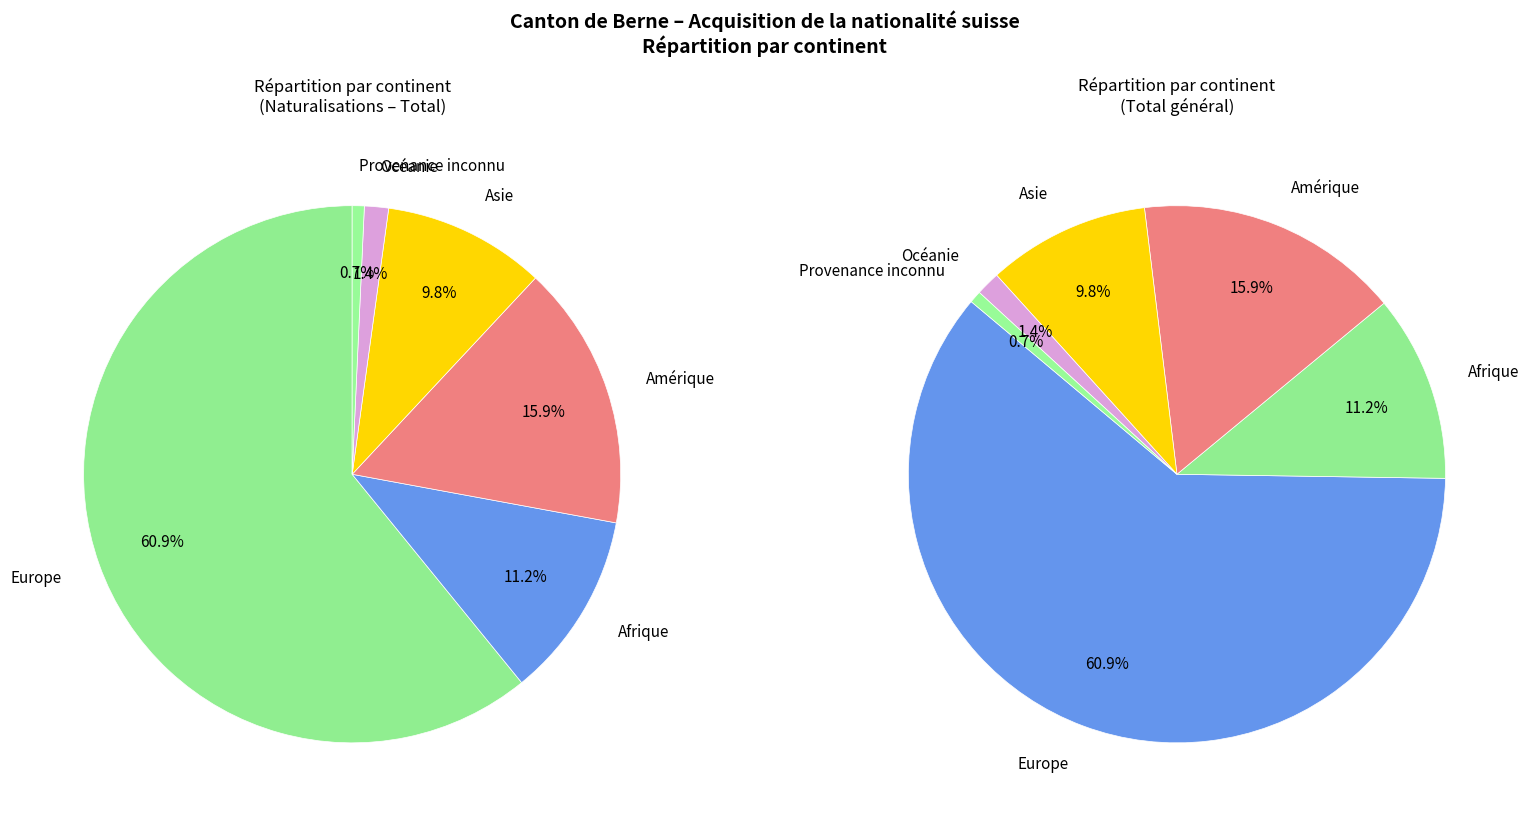

The Europe slice represents 47% of the pie. True or false?

False